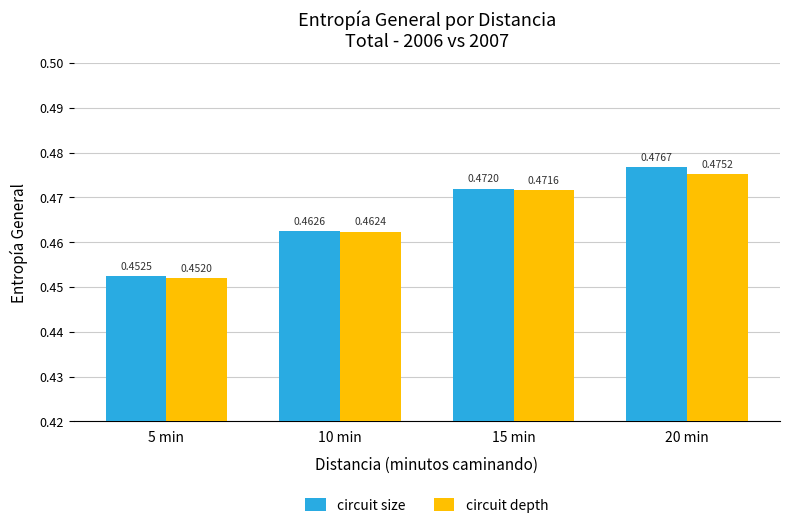

What is the sum of all circuit size values?

1.9